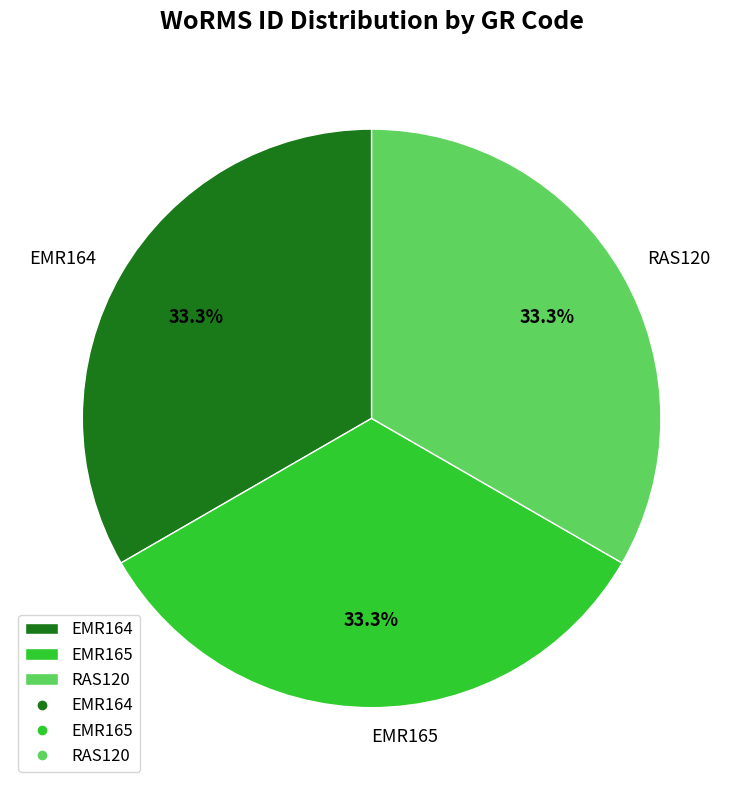

Approximately how many times larger is the value at RAS120 compared to EMR164?

1.0